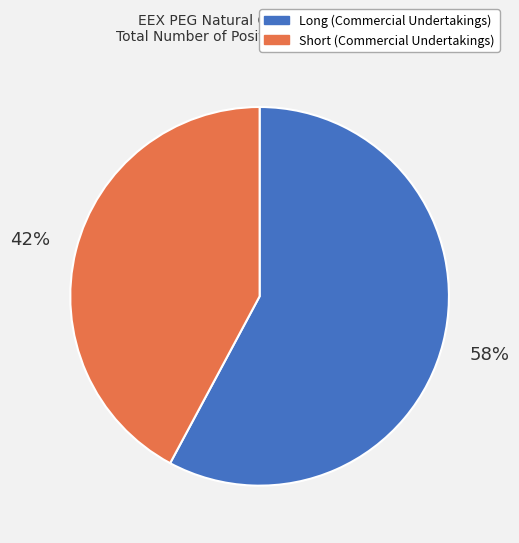

How many slices are in this pie chart?

2